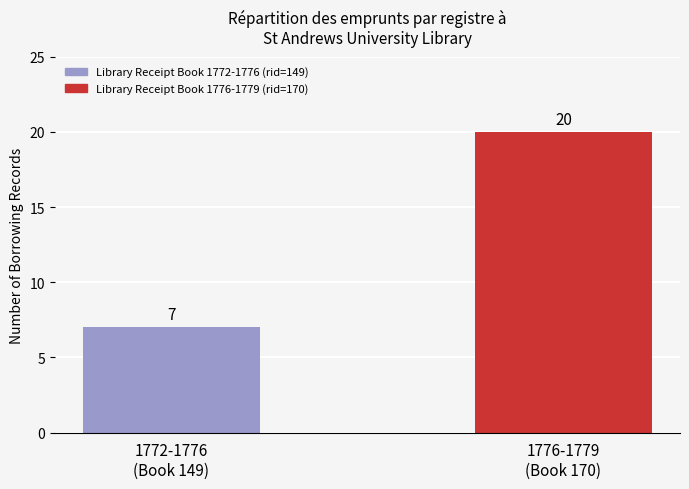

Reading right to left, what are all the values shown in this chart?

1776-1779
(Book 170)=20	1772-1776
(Book 149)=7